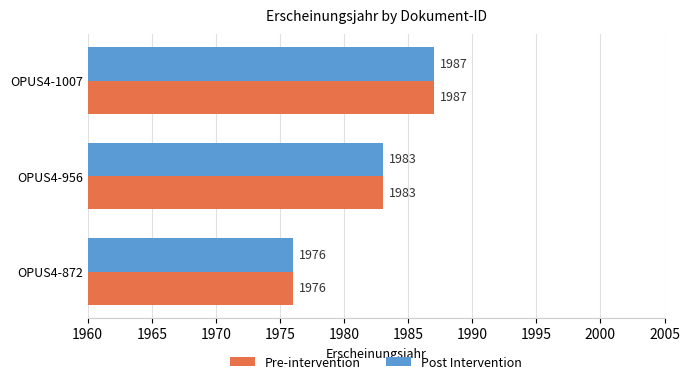

What is the difference between the Post Intervention values at OPUS4-956 and OPUS4-1007?

4